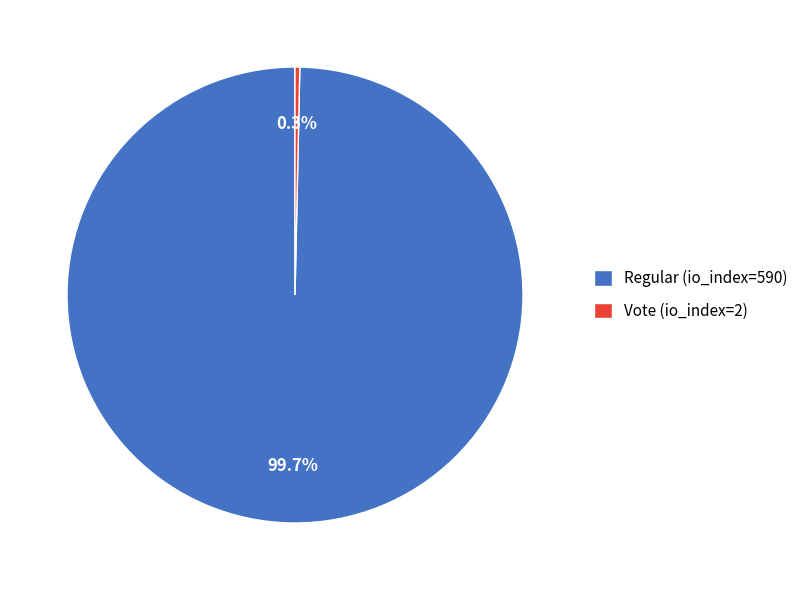

Do Vote (io_index=2) and Regular (io_index=590) together represent more than half of the pie?

Yes